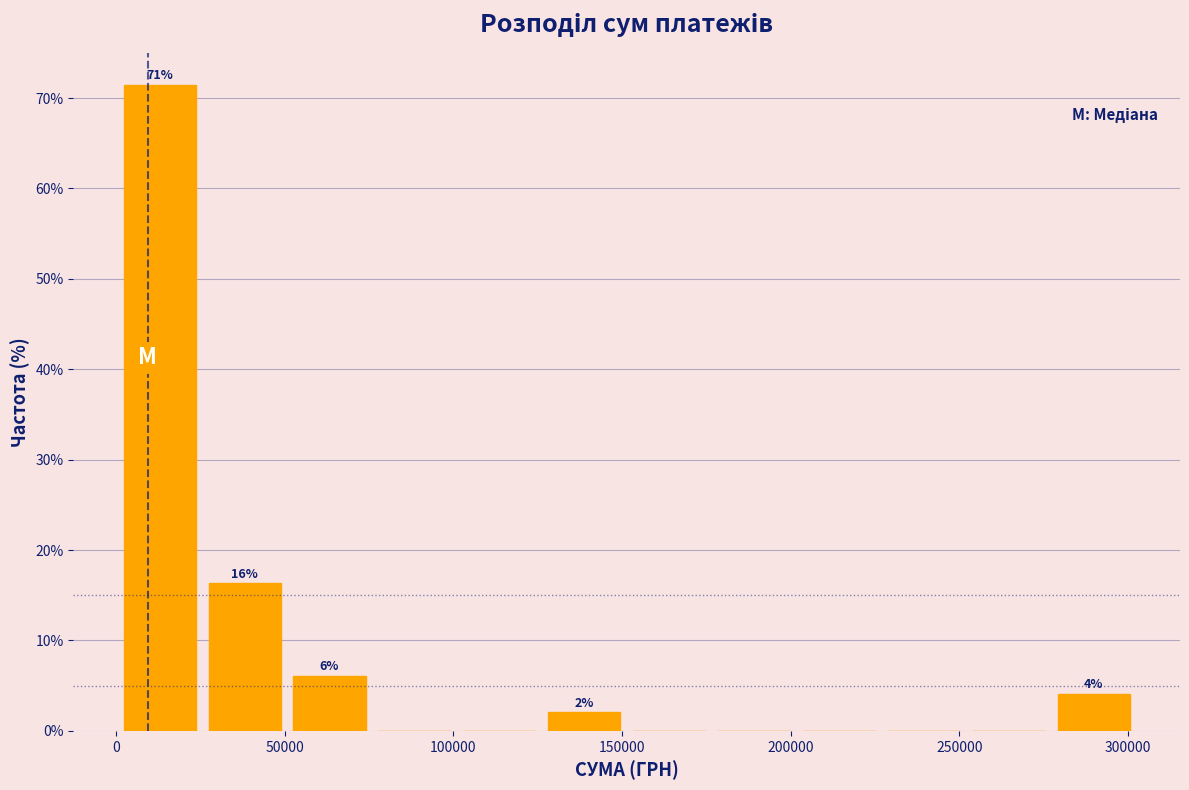

Which range on the x-axis has the tallest bar?

0 to 25000